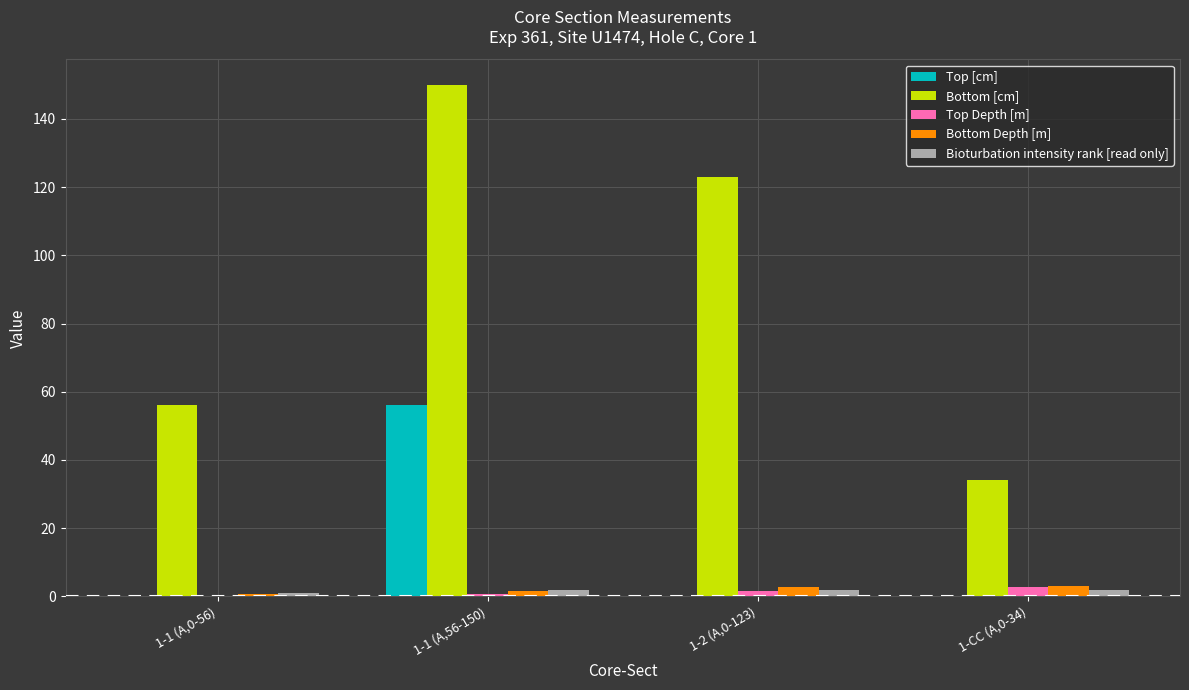

What is the greatest value displayed?

150.0